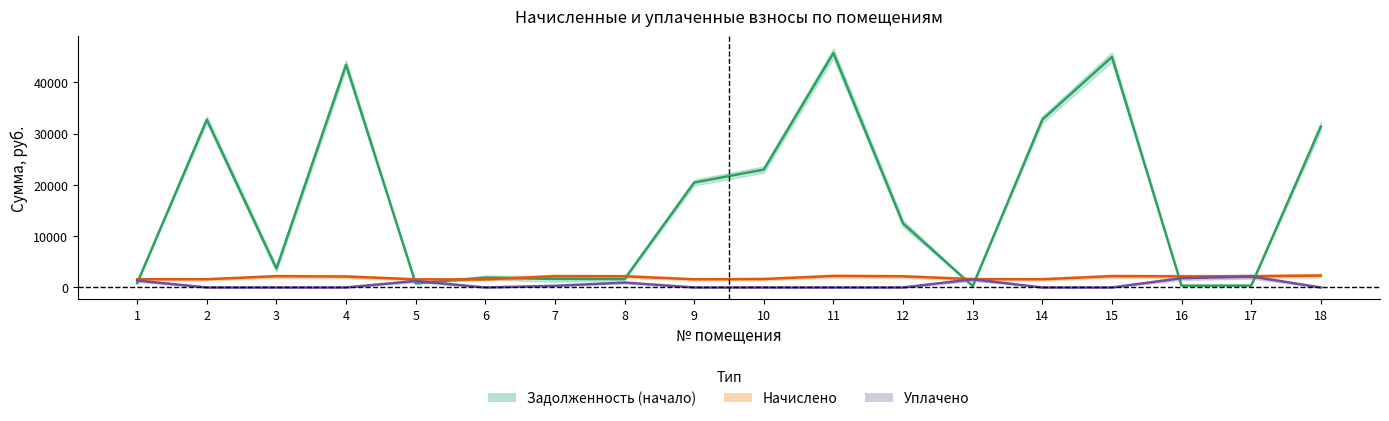

What is the difference between the values at 15 and 8?

43300.9